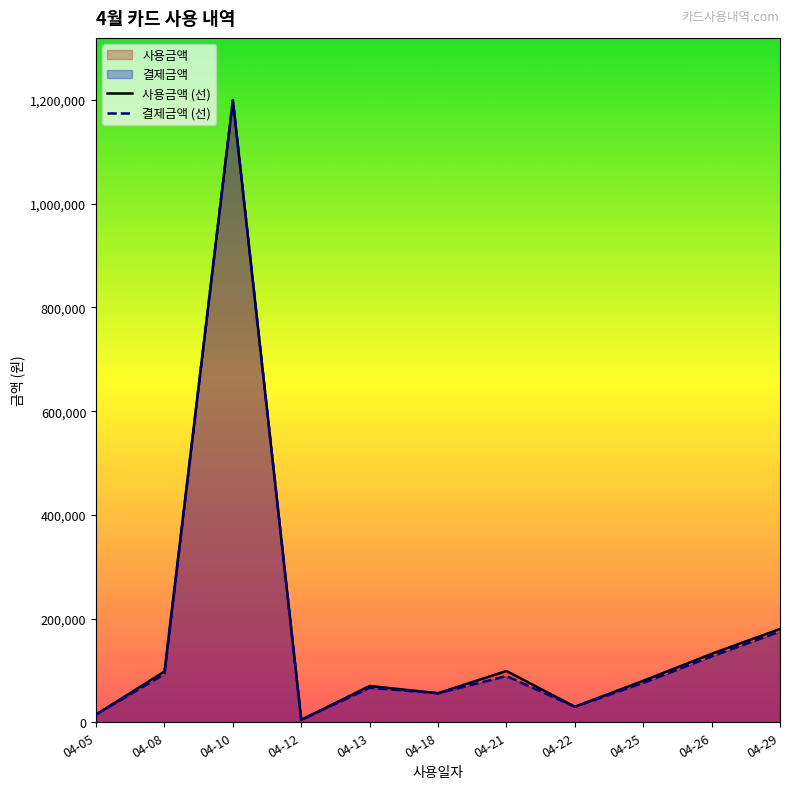

What is the difference between the highest and lowest values at 04-21?

9900